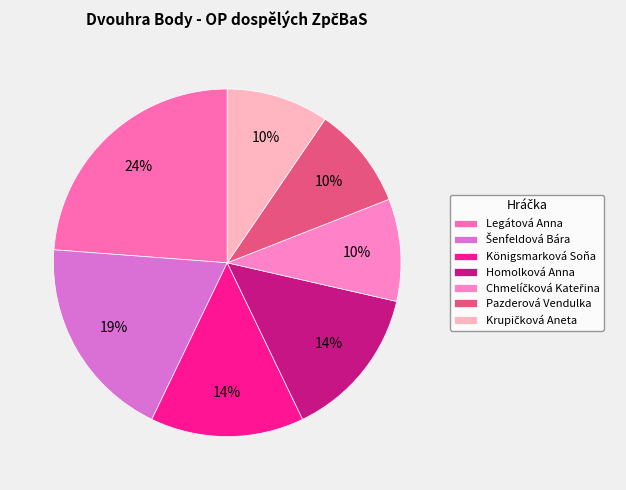

Which category has the biggest portion of the pie?

Legátová Anna